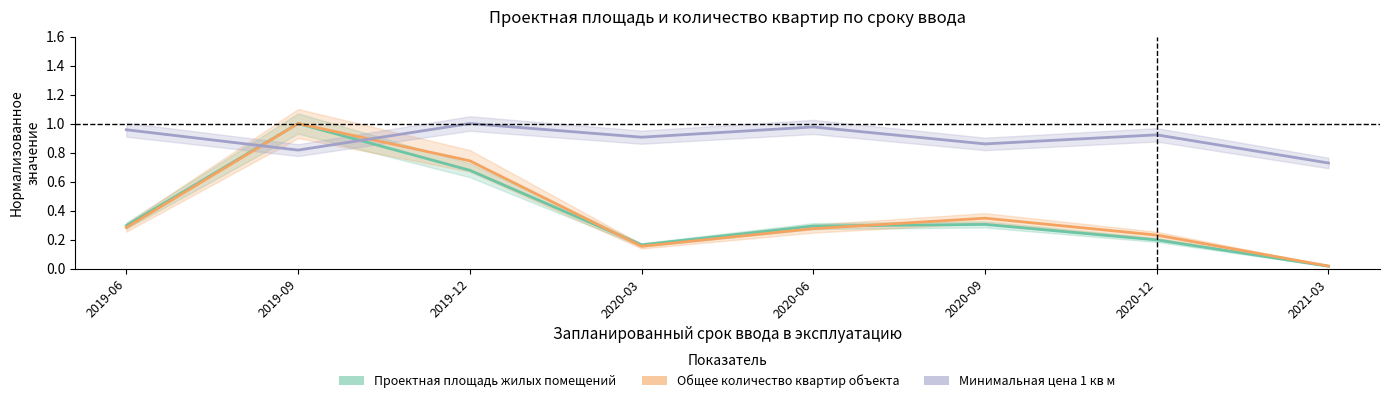

What is the value of the Минимальная цена 1 кв м point at the 1st from the left?

1.0